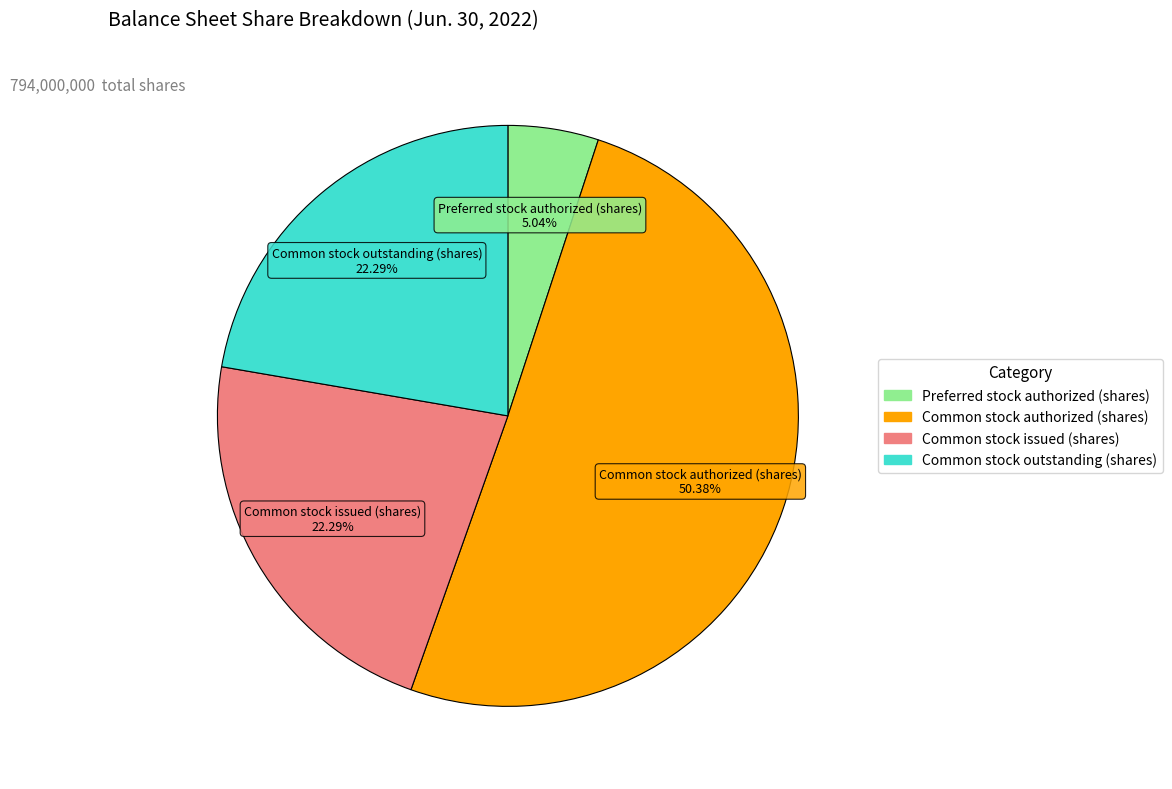

Is there any slice that represents more than half of the pie?

Yes